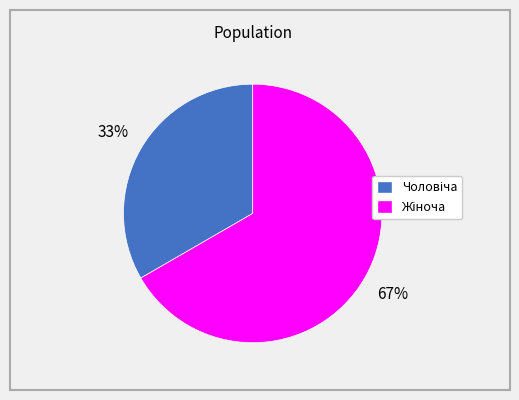

How many segments does this pie chart have?

2